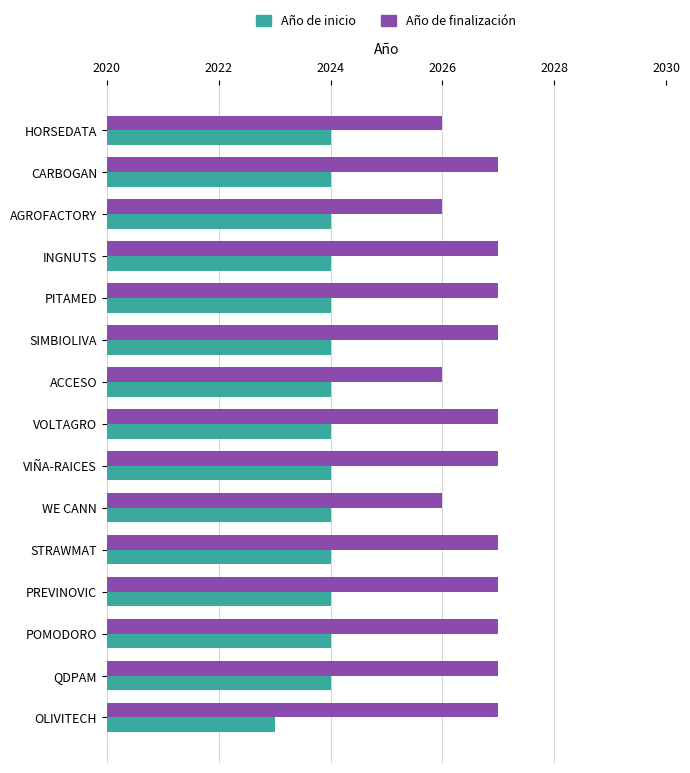

The value of Año de inicio at PITAMED is 2772. True or false?

False